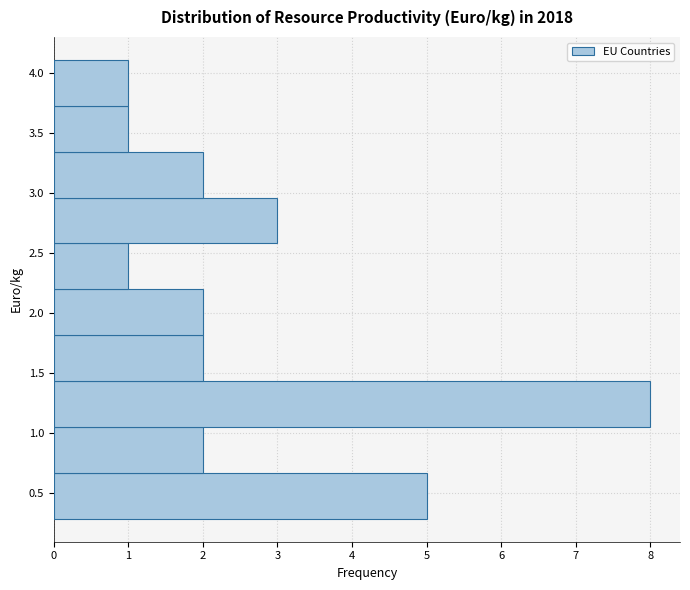

Reading bottom to top, transcribe this chart: for each bar, give the range it covers on the y-axis and its length. Neither the bar edges nor the lengths are printed on the chart, so give them approximately, as read against the axes.

0.30 to 0.65: 5
0.65 to 1.05: 2
1.05 to 1.45: 8
1.45 to 1.80: 2
1.80 to 2.20: 2
2.20 to 2.60: 1
2.60 to 2.95: 3
2.95 to 3.35: 2
3.35 to 3.75: 1
3.75 to 4.10: 1